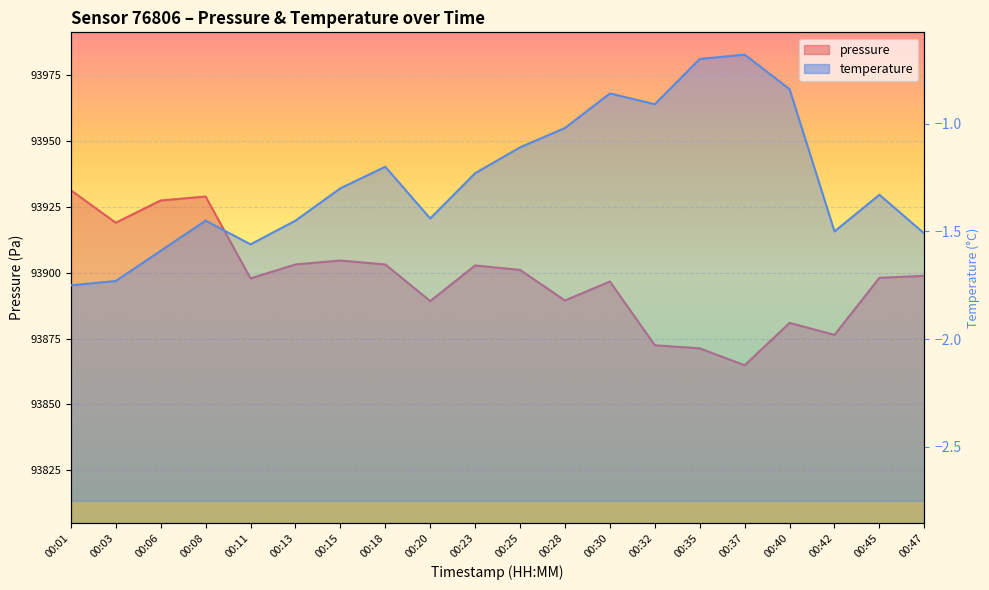

What is the value of the temperature point at the 9th from the left?

-1.4